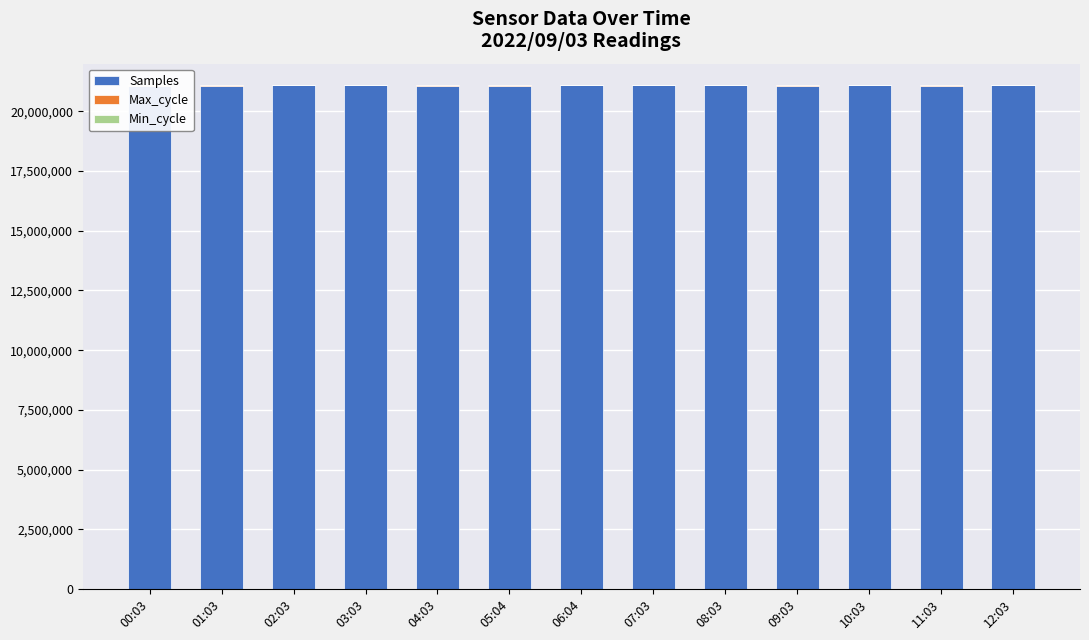

Reading left to right, extract all data points from this chart.

Samples: 21082355	21079618	21093506	21088303	21083522	21080666	21092811	21095000	21090000	21085000	21088000	21082000	21091000
Max_cycle: 19928	19931	19968	19928	19978	19985	19925	19930	19945	19960	19935	19924	19940
Min_cycle: 28	28	28	28	28	28	28	28	28	28	28	28	28